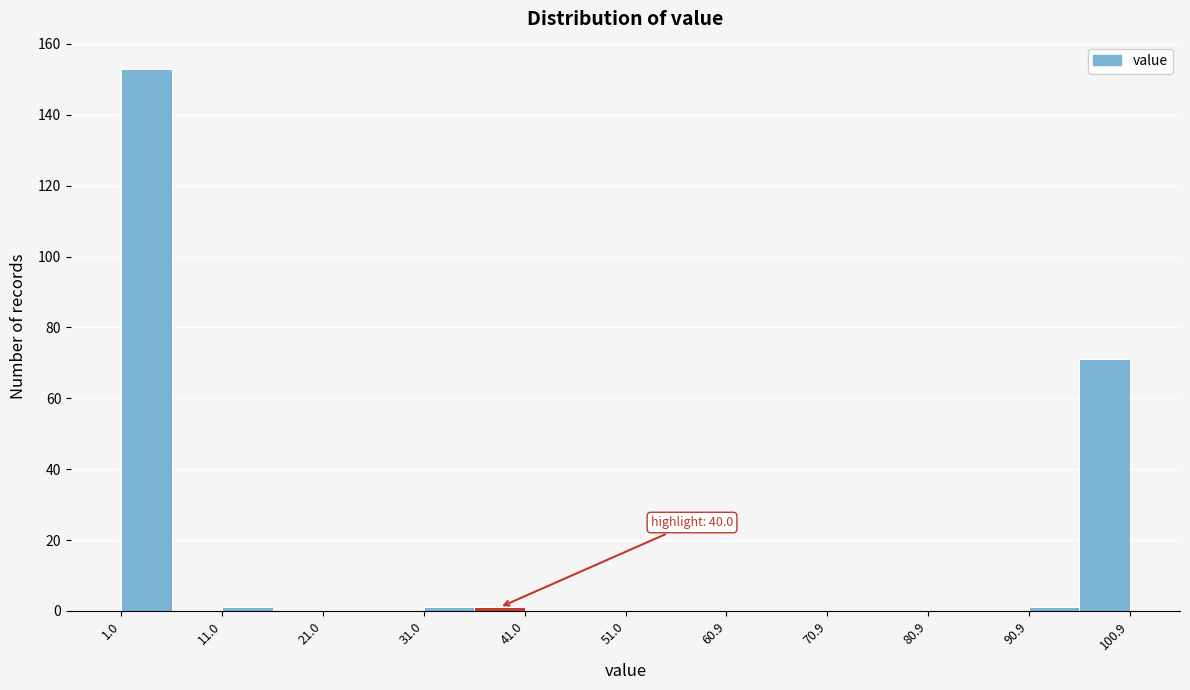

Over which range of the x-axis is the bar tallest?

1 to 6